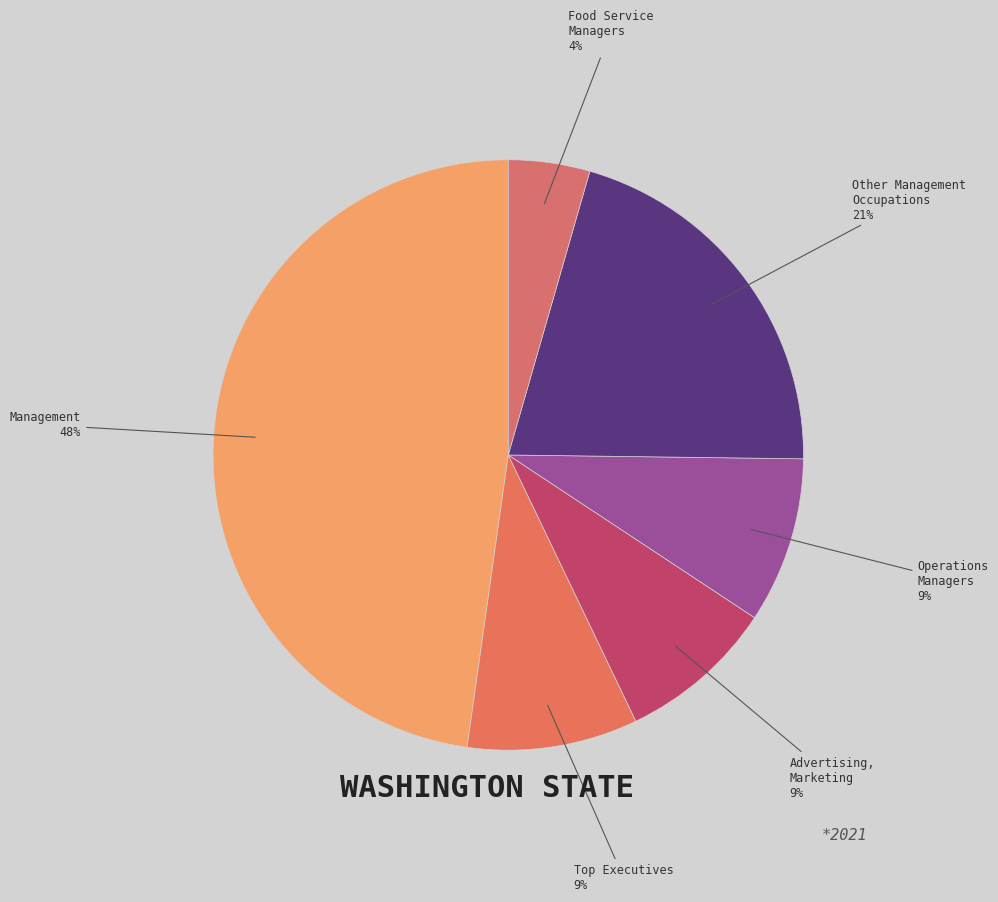

Which slice is the smallest?

Food Service Managers